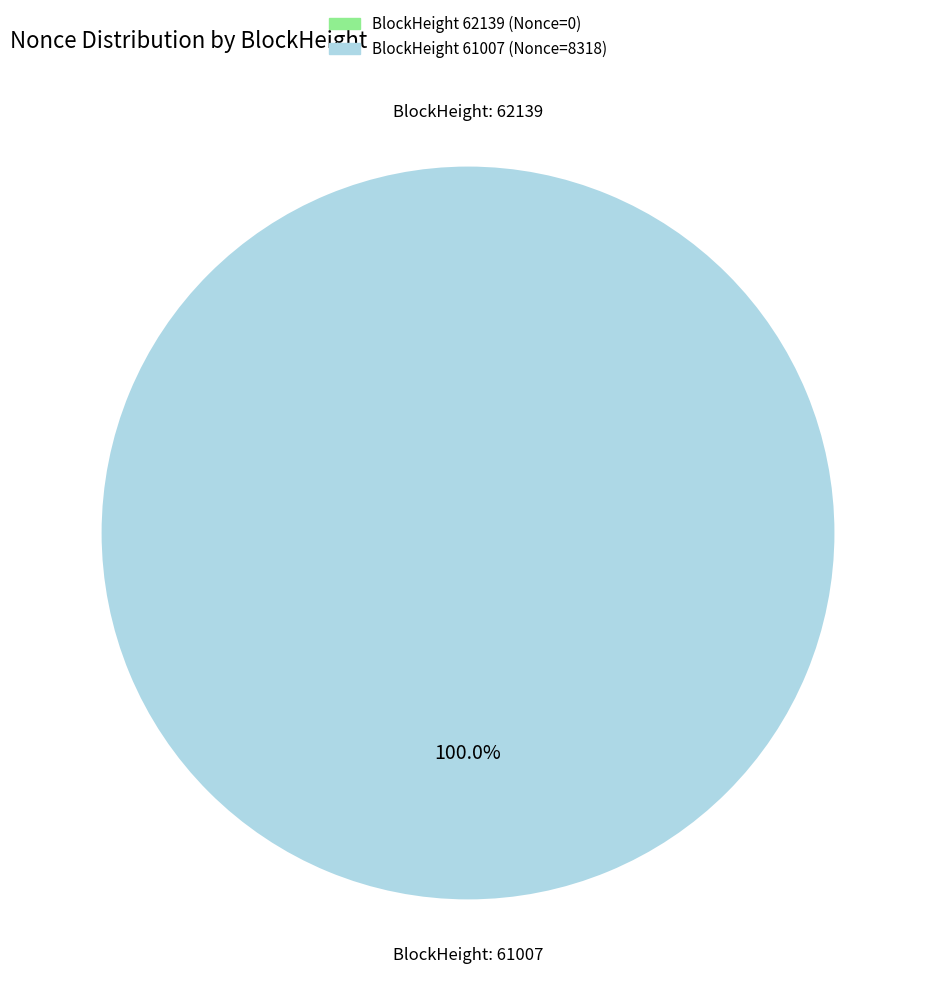

True or false: 62139 accounts for 1% of the total.

False